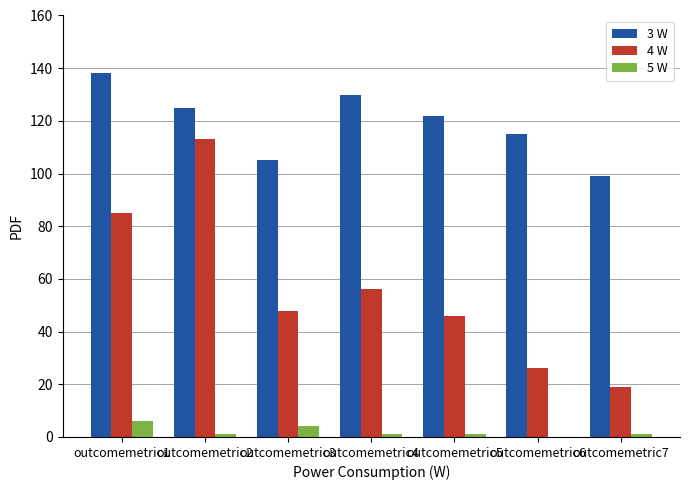

How many groups of bars are there?

7